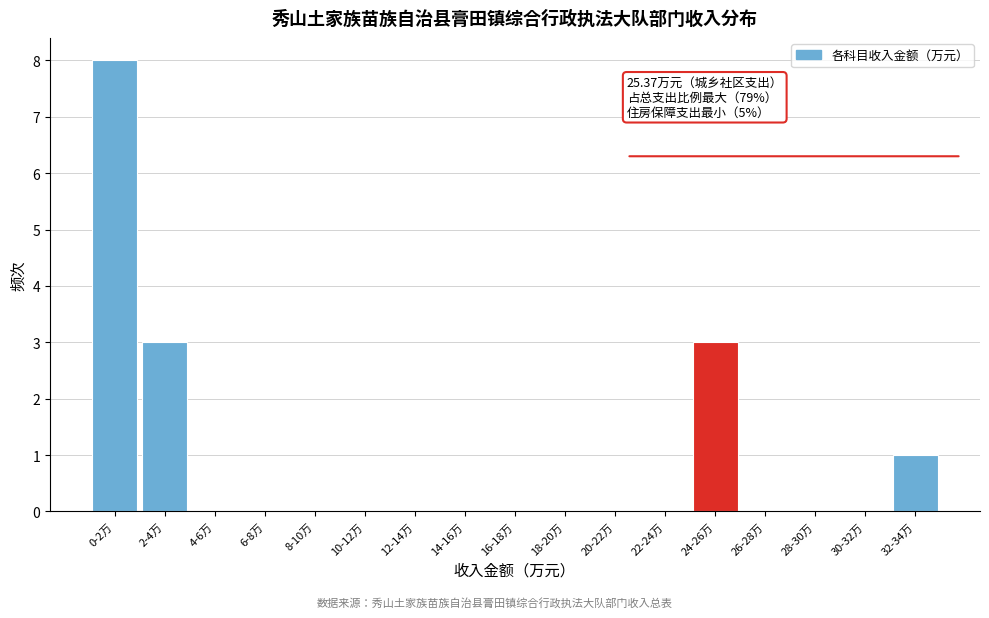

Reading left to right, what are all the values shown in this chart?

0-2万=8	2-4万=3	4-6万=0	6-8万=0	8-10万=0	10-12万=0	12-14万=0	14-16万=0	16-18万=0	18-20万=0	20-22万=0	22-24万=0	24-26万=3	26-28万=0	28-30万=0	30-32万=0	32-34万=1